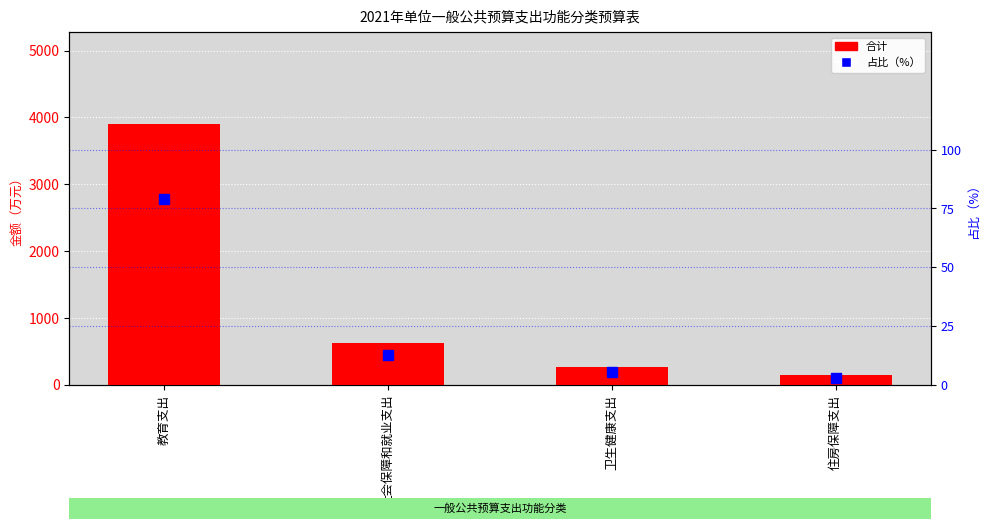

Which series reaches the minimum Y coordinate?

占比（%）